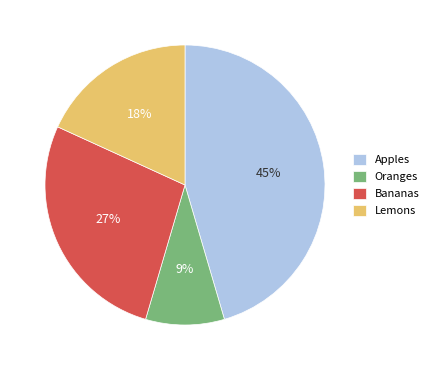

The Oranges slice represents 23% of the pie. True or false?

False